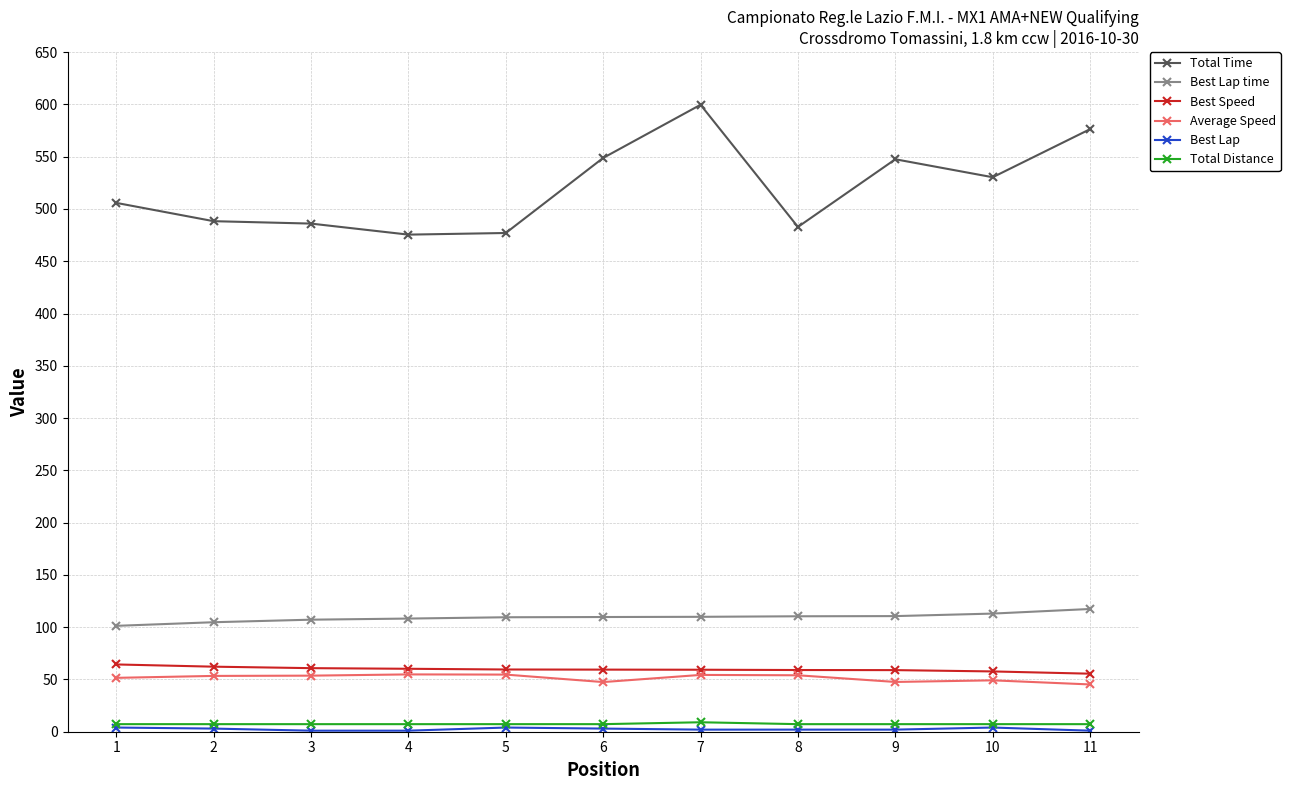

What is the spread (max minus min) of values at 9?

545.5